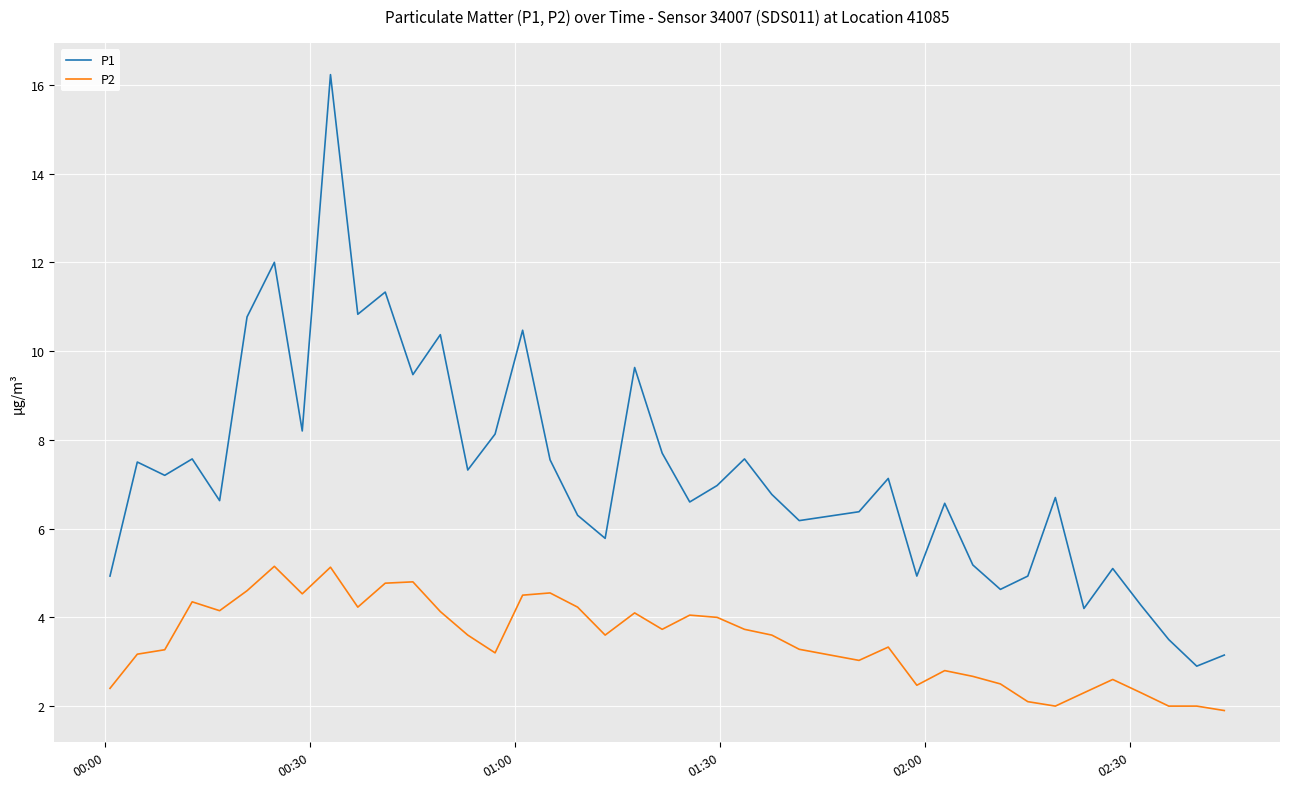

True or false: P2 and P1 intersect in this chart.

False